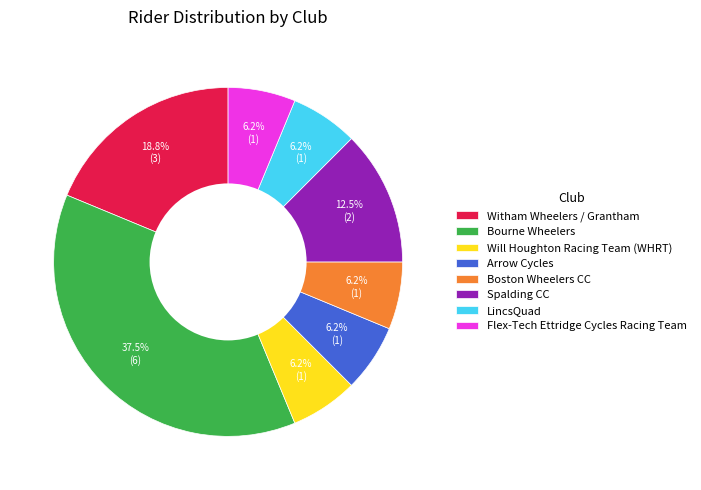

Which category has the biggest portion of the pie?

Bourne Wheelers